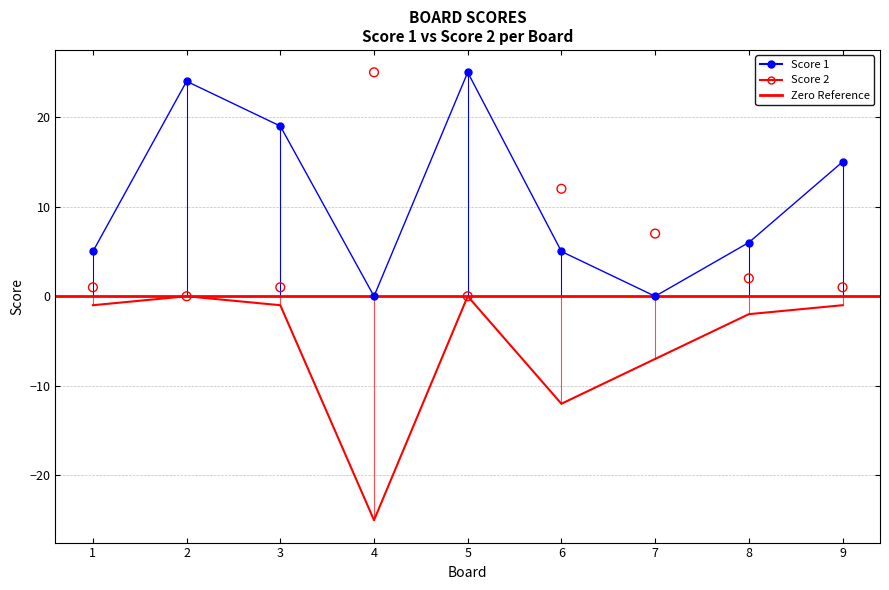

What is the total value across all series at 3?

18